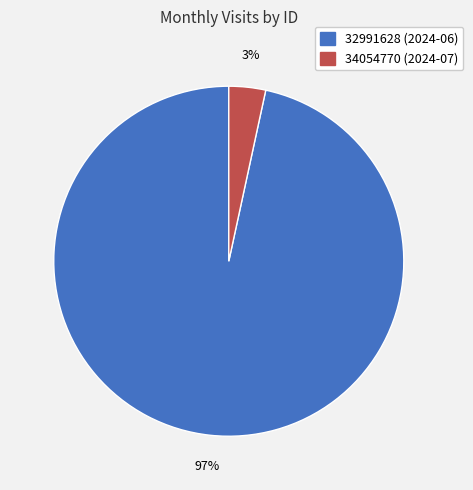

Rank the categories by value from highest to lowest.

32991628 (2024-06), 34054770 (2024-07)